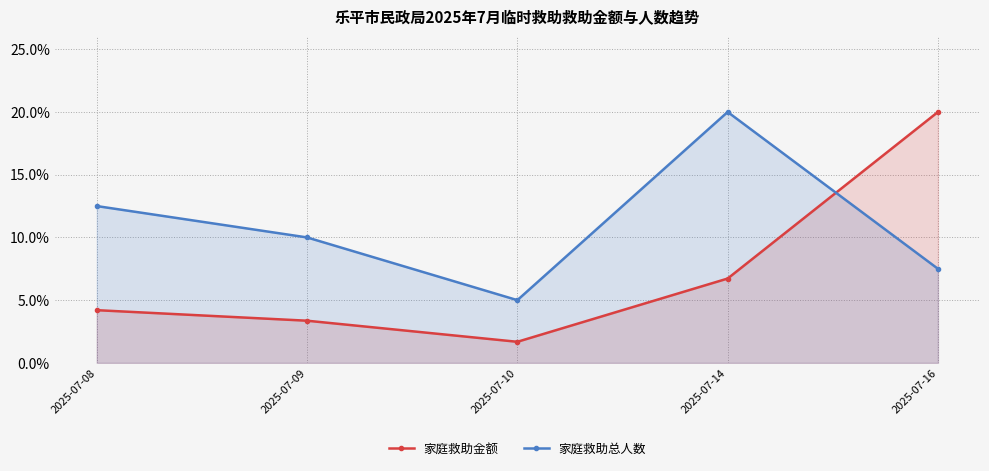

Which series has the largest range (max minus min)?

家庭救助金额